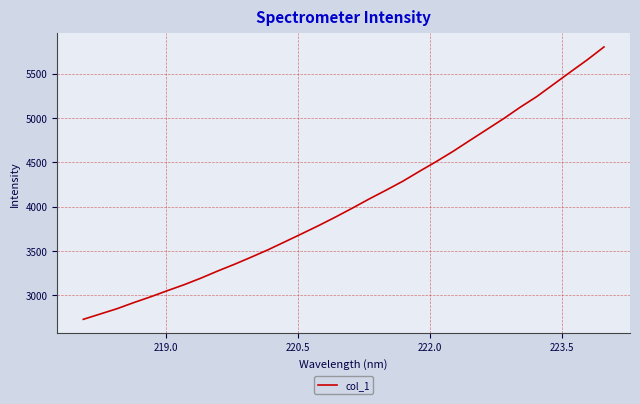

What is the sum of all values?

129508.6